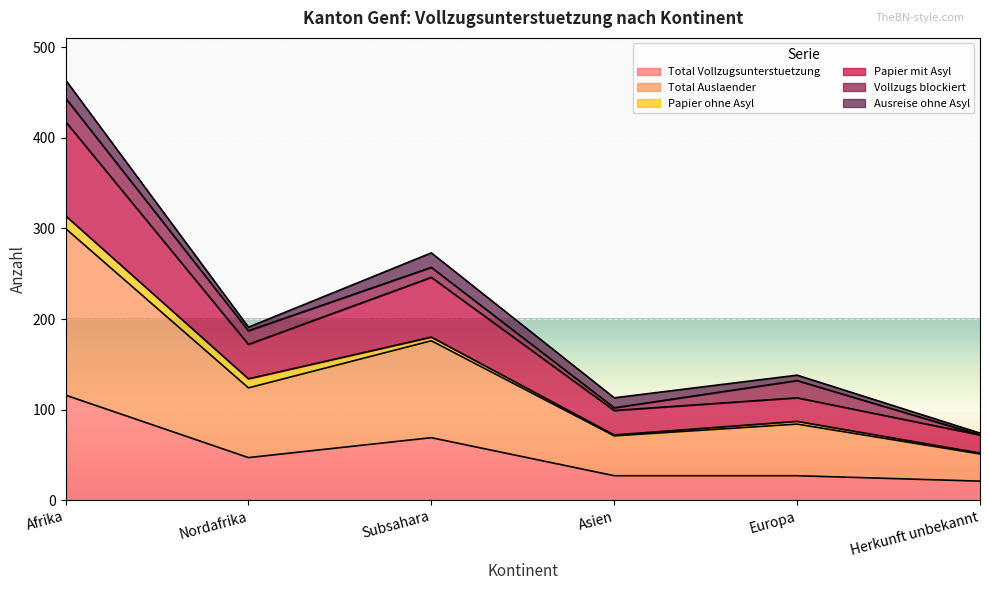

Which series has the widest spread of values?

Total Auslaender